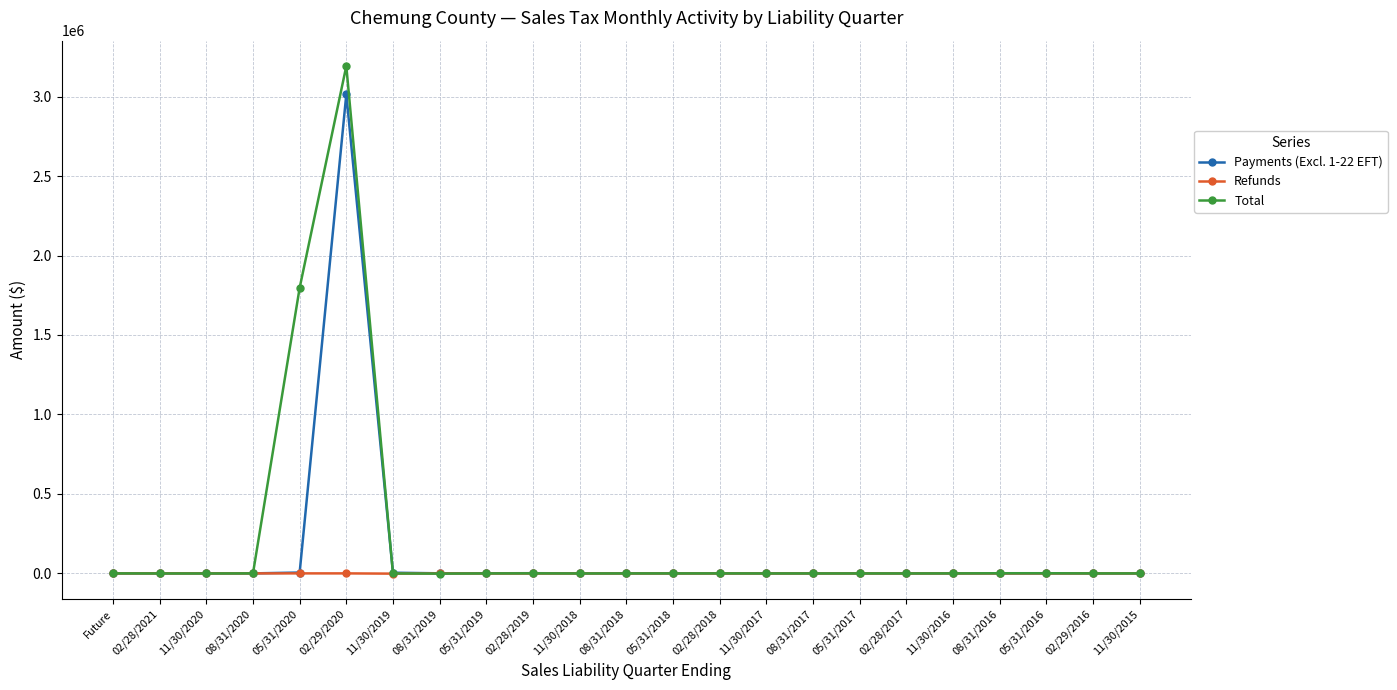

Which series has the largest range (max minus min)?

Total